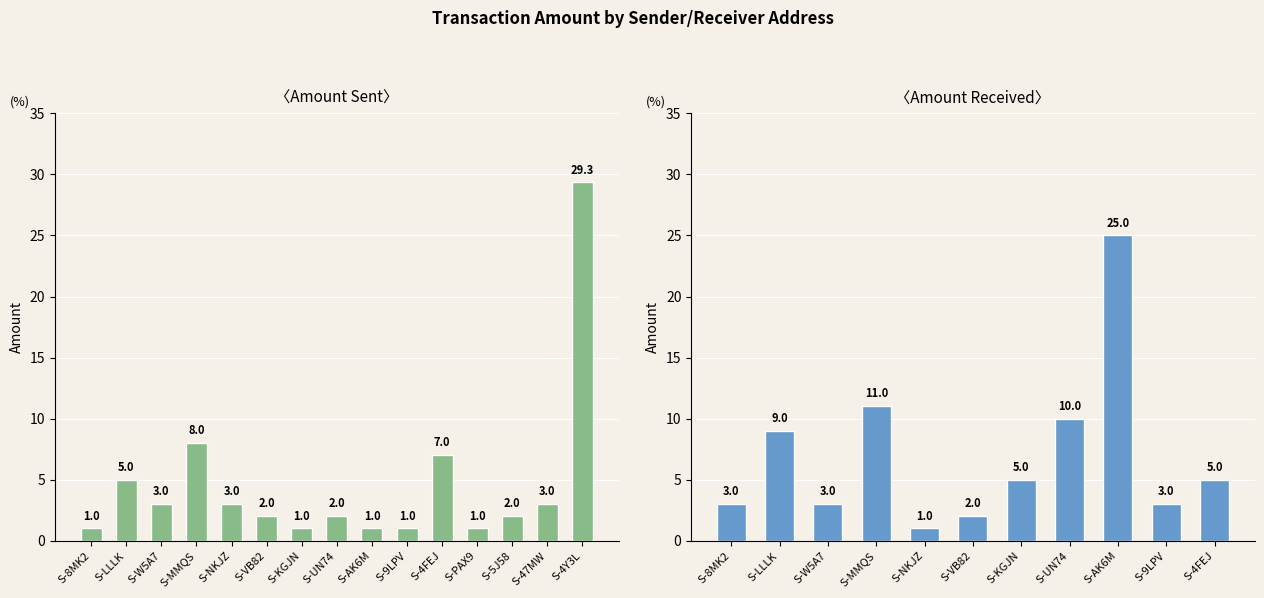

What is the greatest value displayed?

29.3